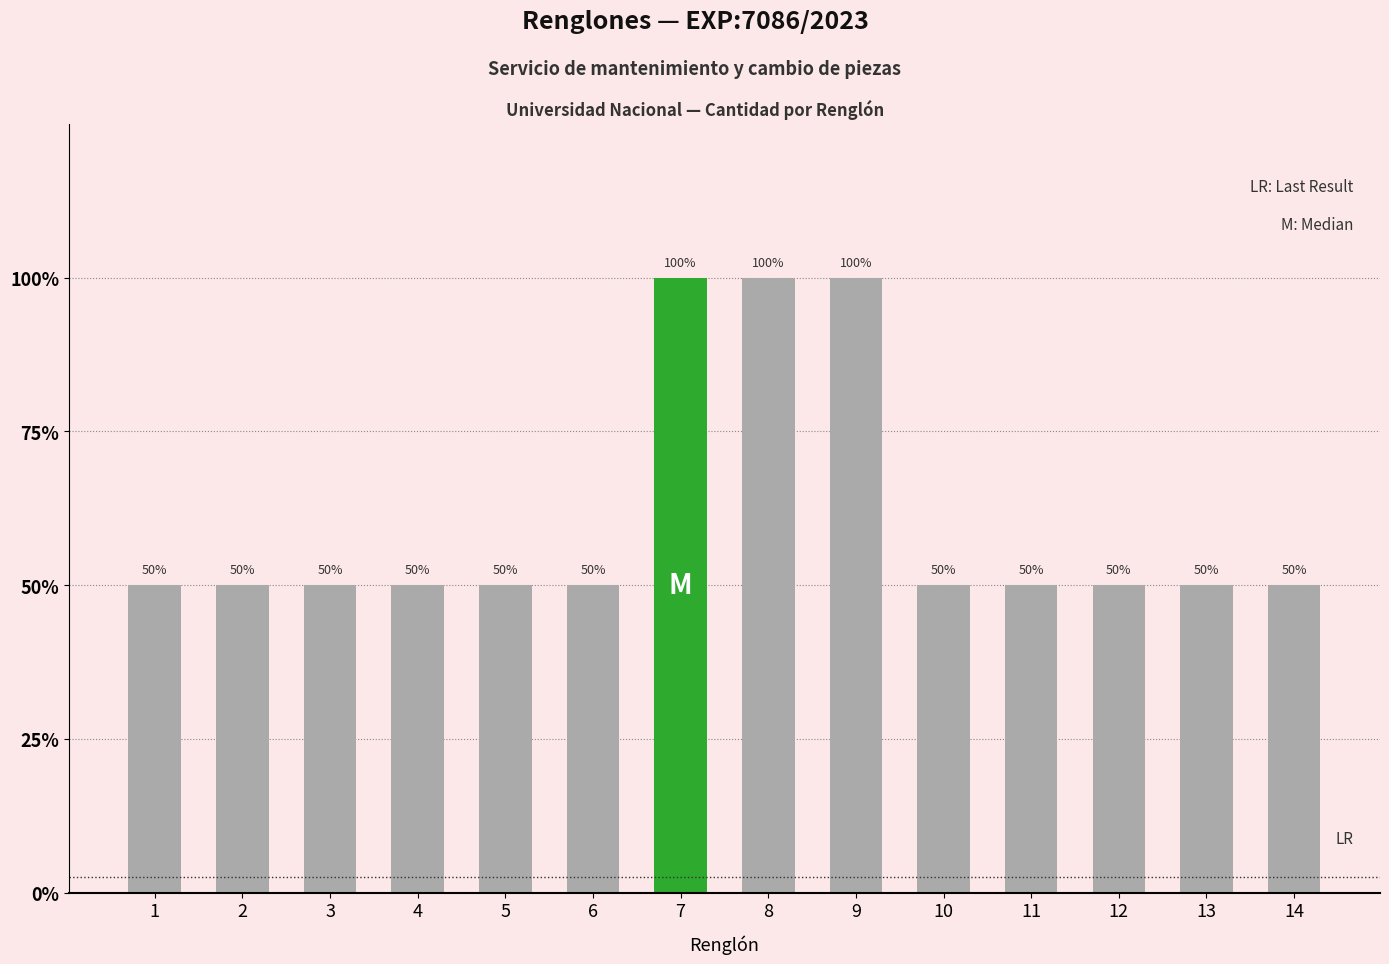

What is the ratio of the value at 4 to the value at 8?

0.5